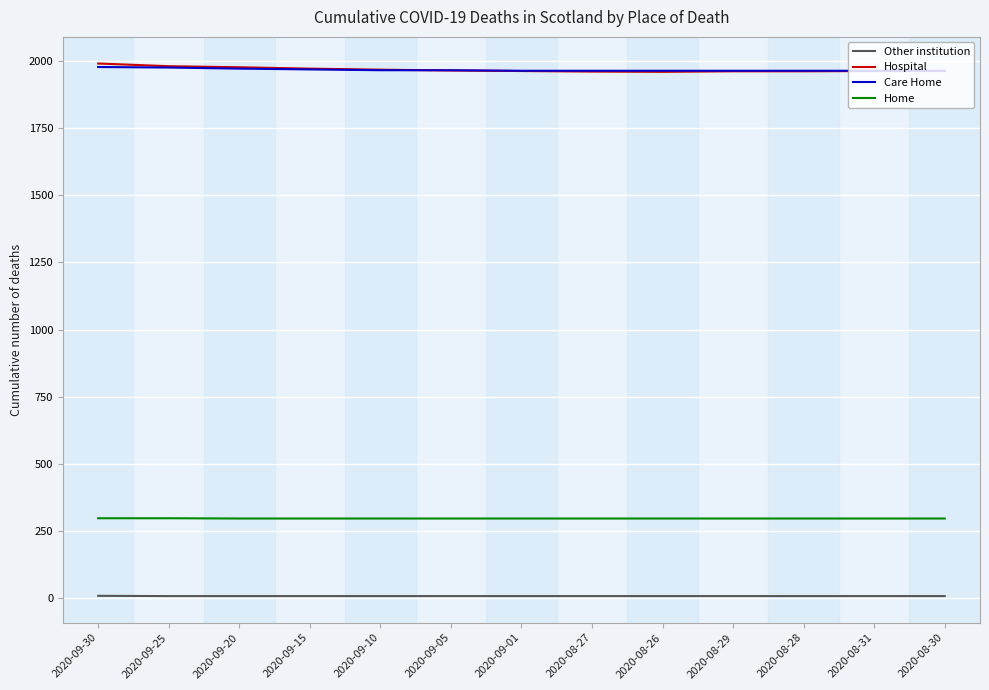

Which series has the largest range (max minus min)?

Hospital